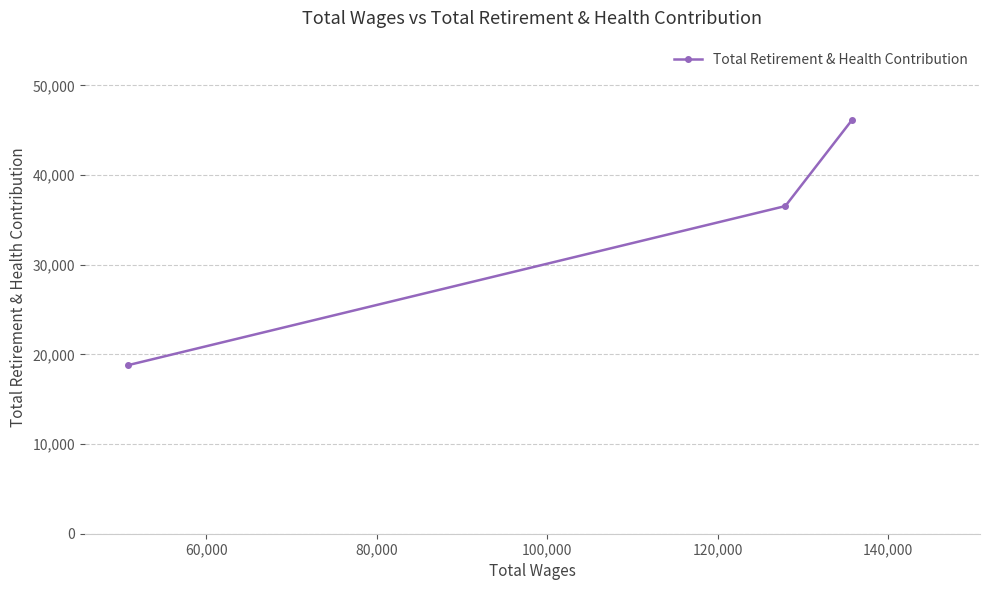

Reading left to right, what are all the values shown in this chart?

18788	36549	46173